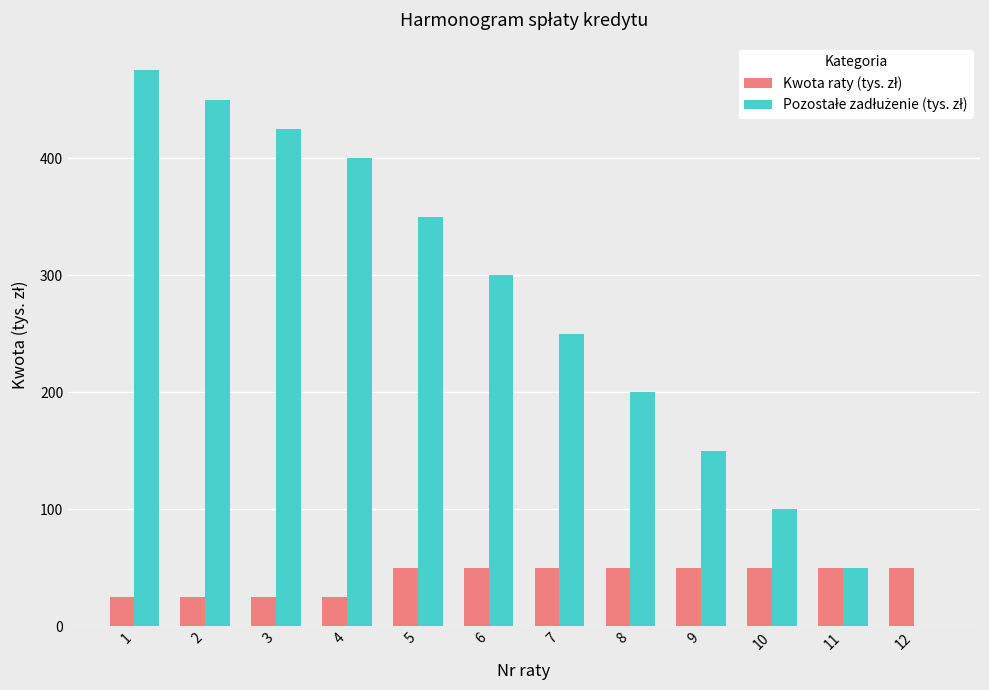

What is the greatest value displayed?

475